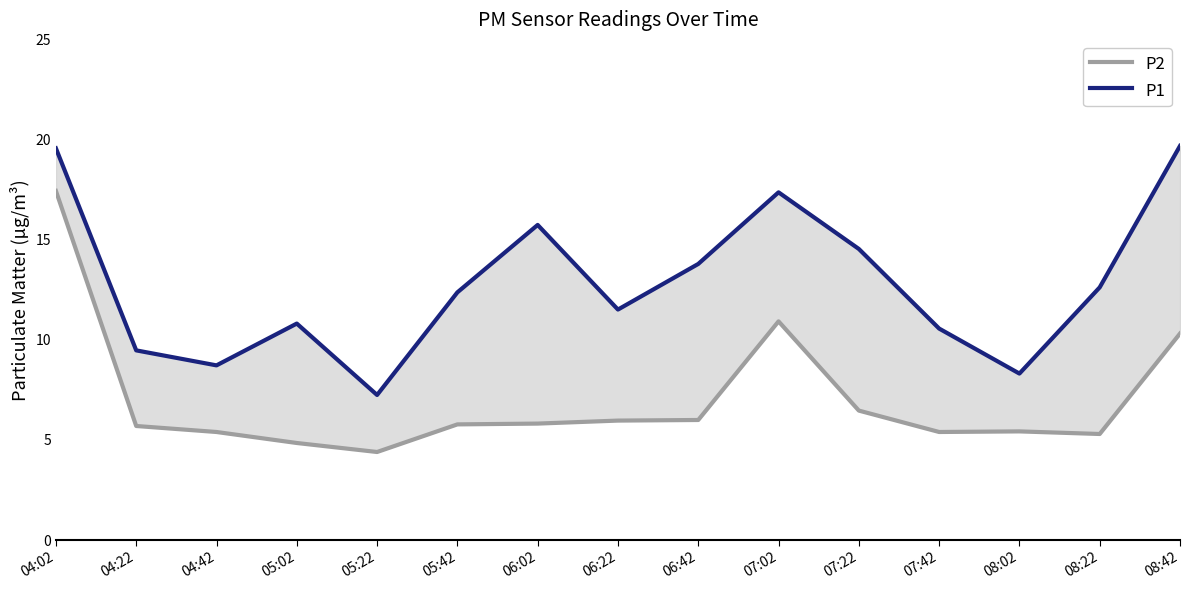

What position from the left is 06:42?

9